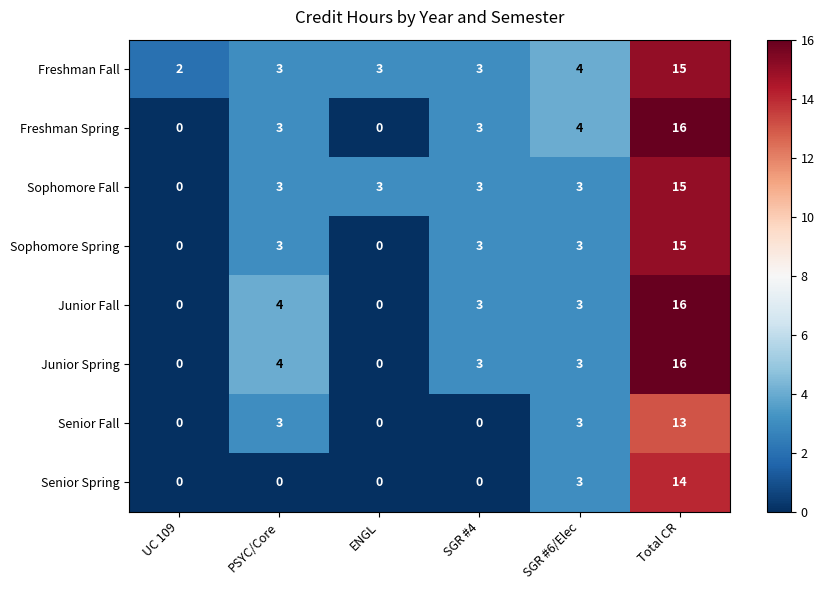

True or false: Junior Spring has a value of 0 at UC 109.

True